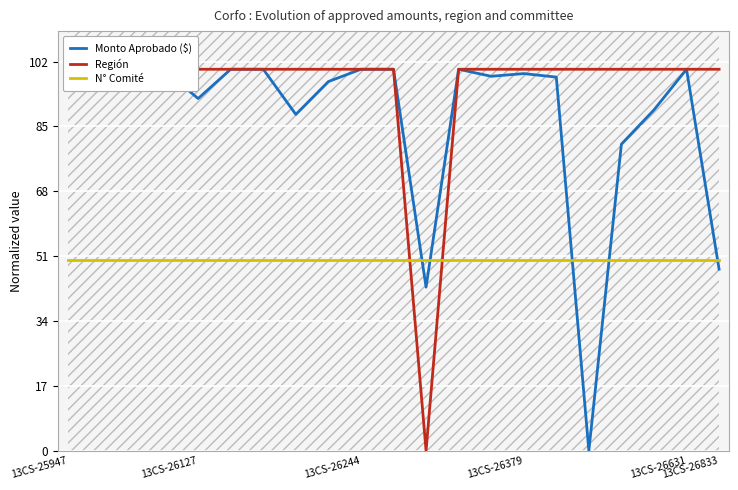

List the labels in order of Región value, smallest first.

11, 13CS-25947, 13CS-26127, 13CS-26244, 13CS-26379, 13CS-26631, 13CS-26833, 6, 7, 8, 9, 10, 12, 13, 14, 15, 16, 17, 18, 19, 20